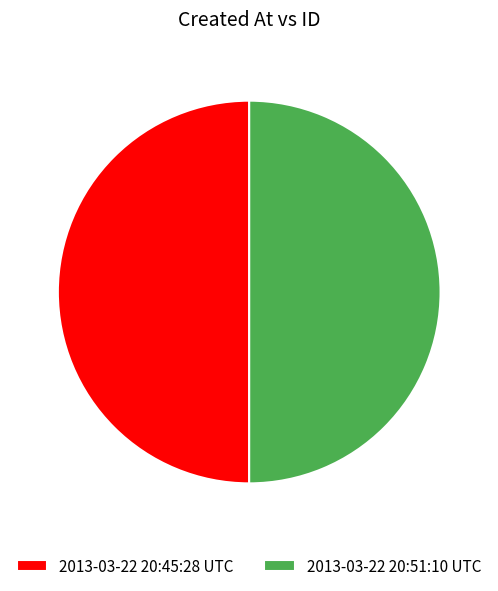

The 2013-03-22 20:45:28 UTC slice represents 37% of the pie. True or false?

False